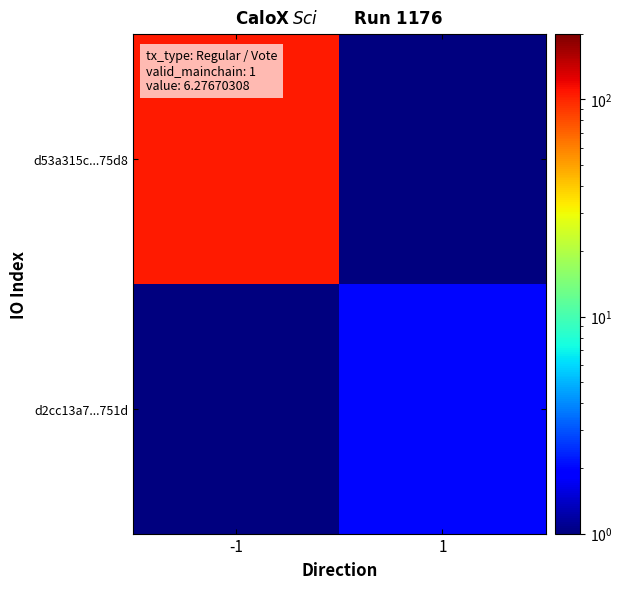

Reading left to right, transcribe all the data shown in this chart.

d53a315c...75d8: -1=106.0	1=0.5
d2cc13a7...751d: -1=0.5	1=2.0